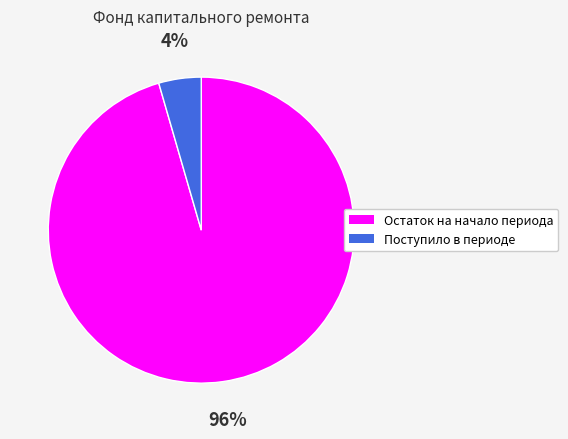

Rank the categories by value from highest to lowest.

Остаток на начало периода, Поступило в периоде